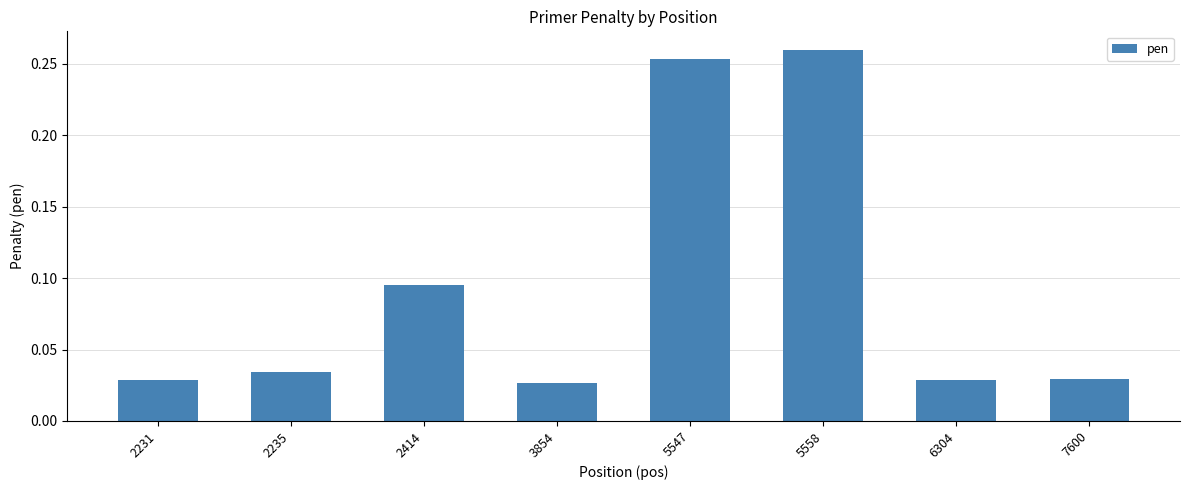

Are the bars horizontal?

No